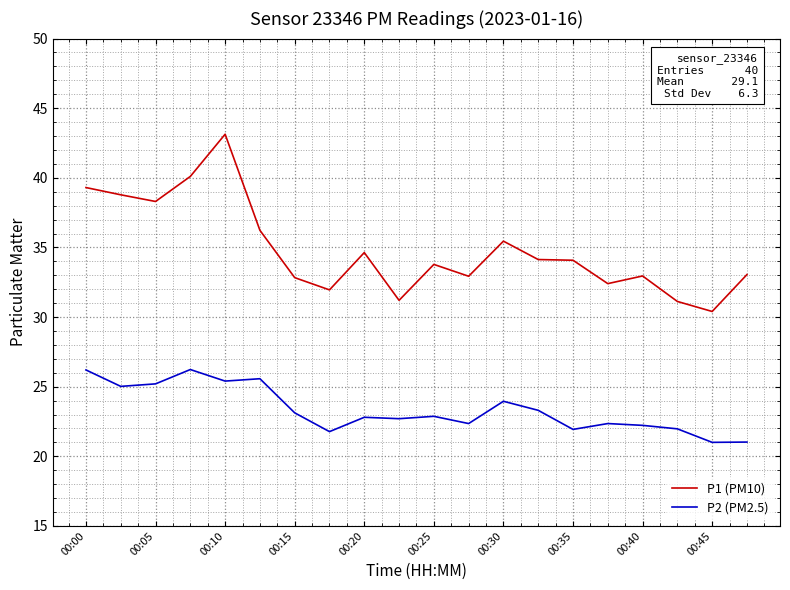

True or false: P1 (PM10) and P2 (PM2.5) cross at least once.

False